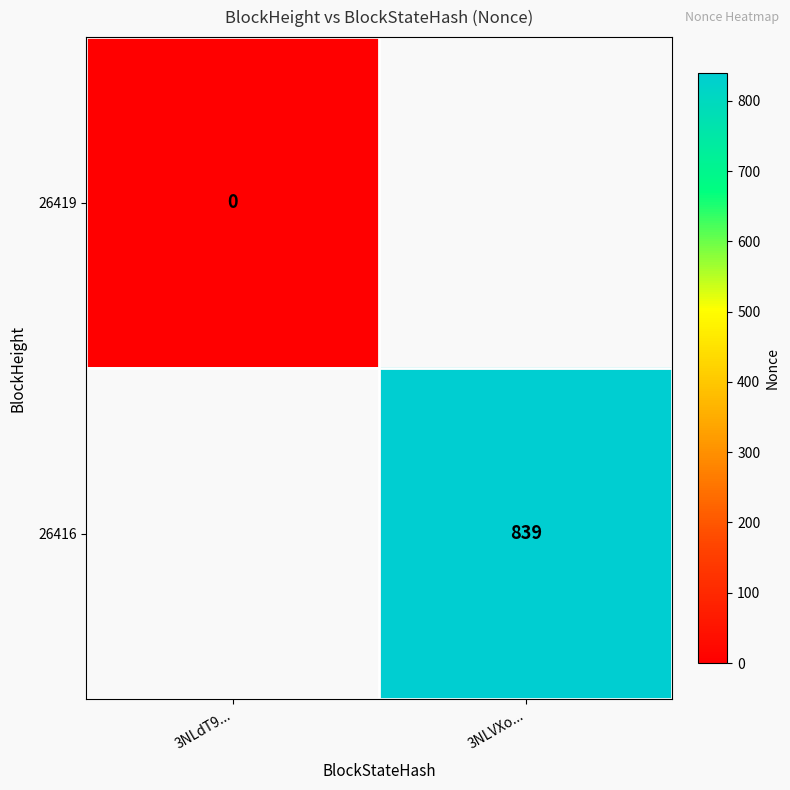

The 26416 series shows 433 at 3NLVXo.... True or false?

False